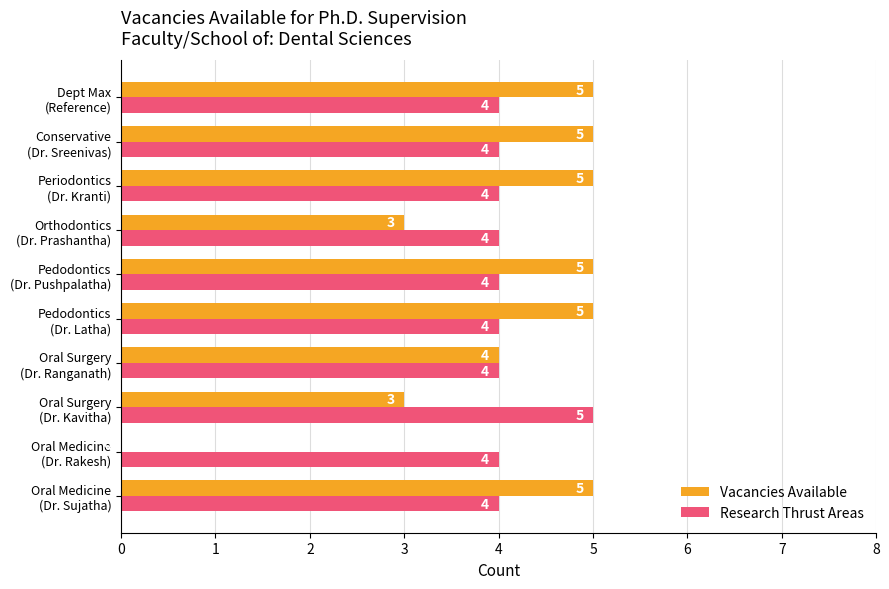

How many Vacancies Available values are between 3 and 5?

9